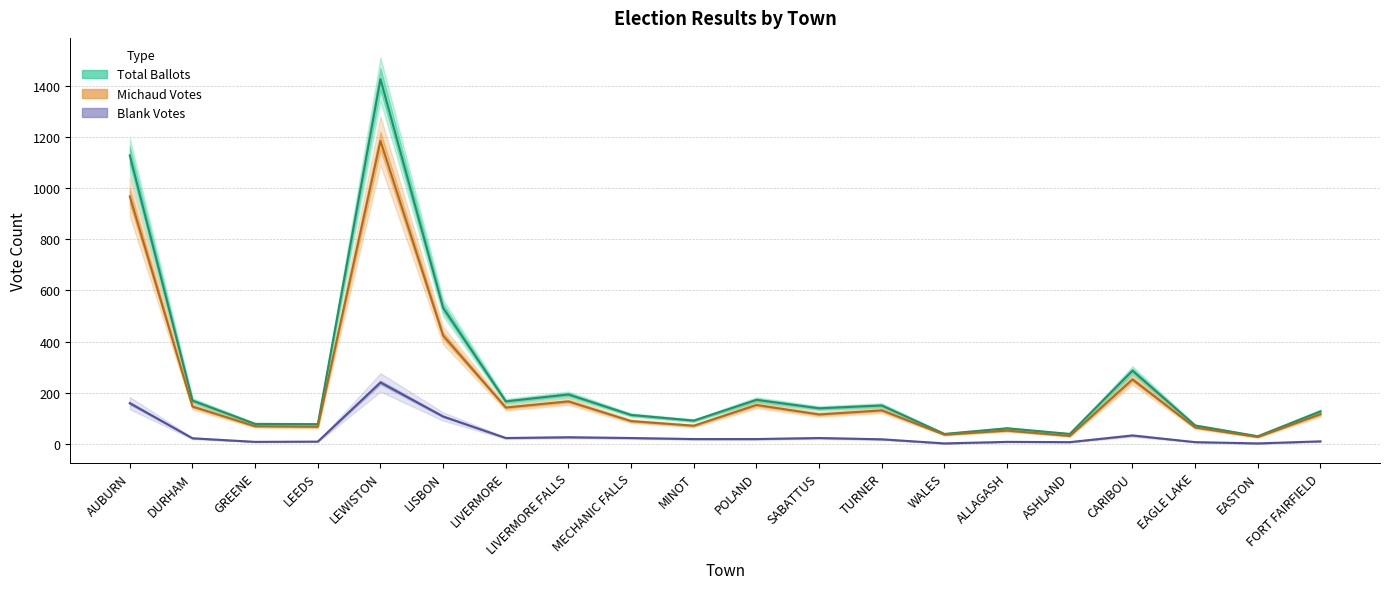

Is this an area chart (filled region under the line)?

No